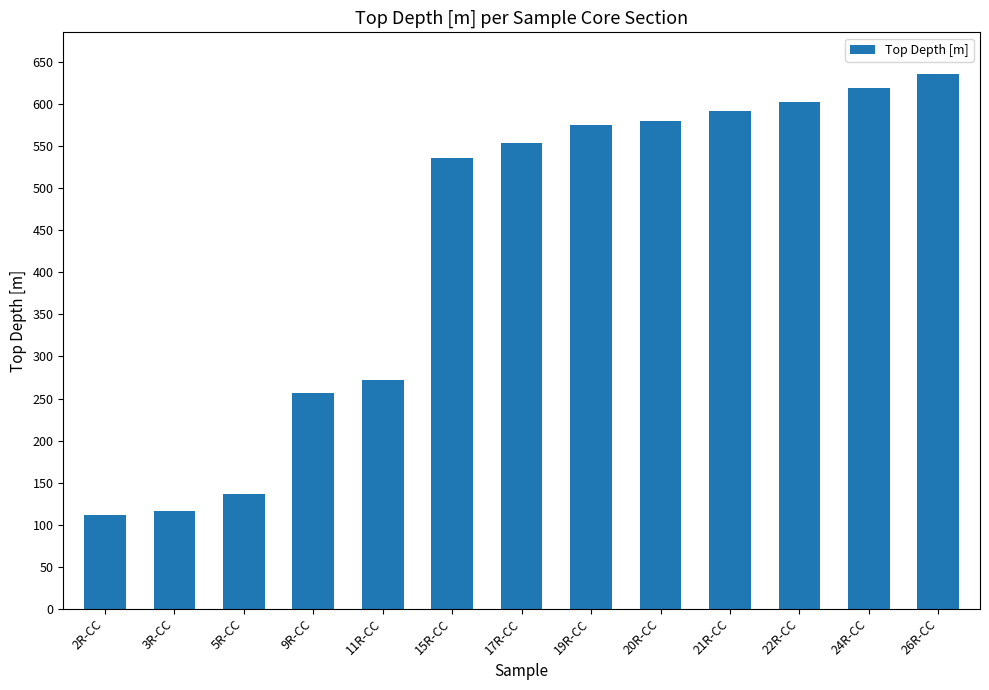

True or false: the data shows 553.4 at 17R-CC.

True